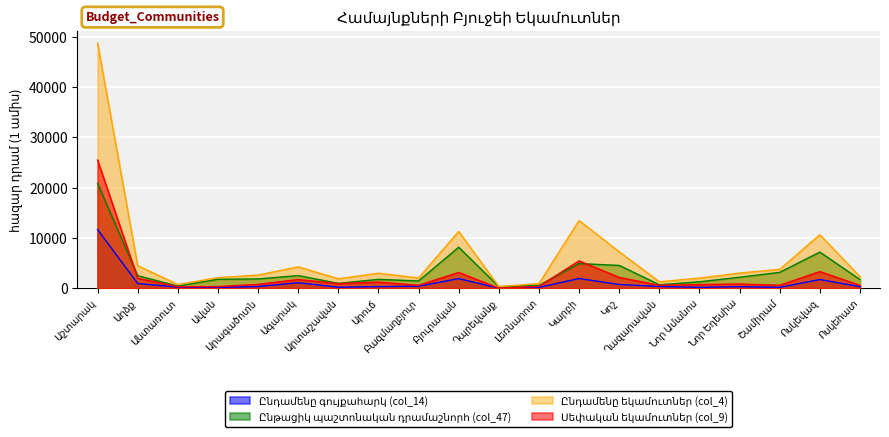

The Ընթացիկ պաշտոնական դրամաշնորհ (col_47) series shows 4574.6 at Ոսկեվազ. True or false?

False